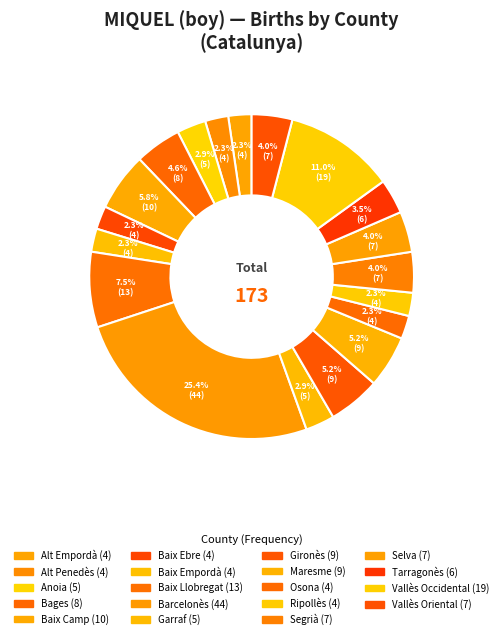

Does Garraf represent more than half of the total?

No